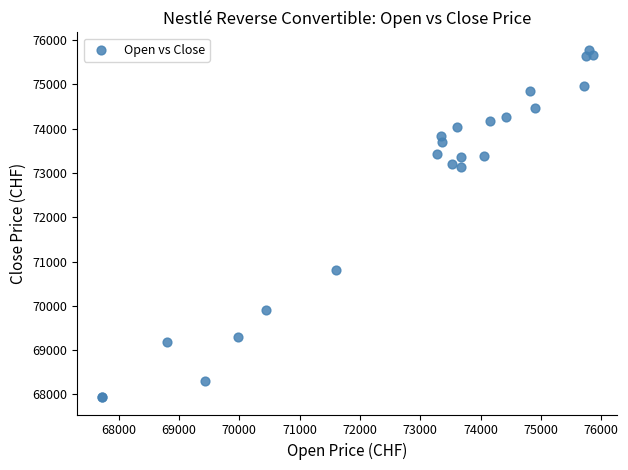

What Y value in the scatter plot is closest to 71860?

70805